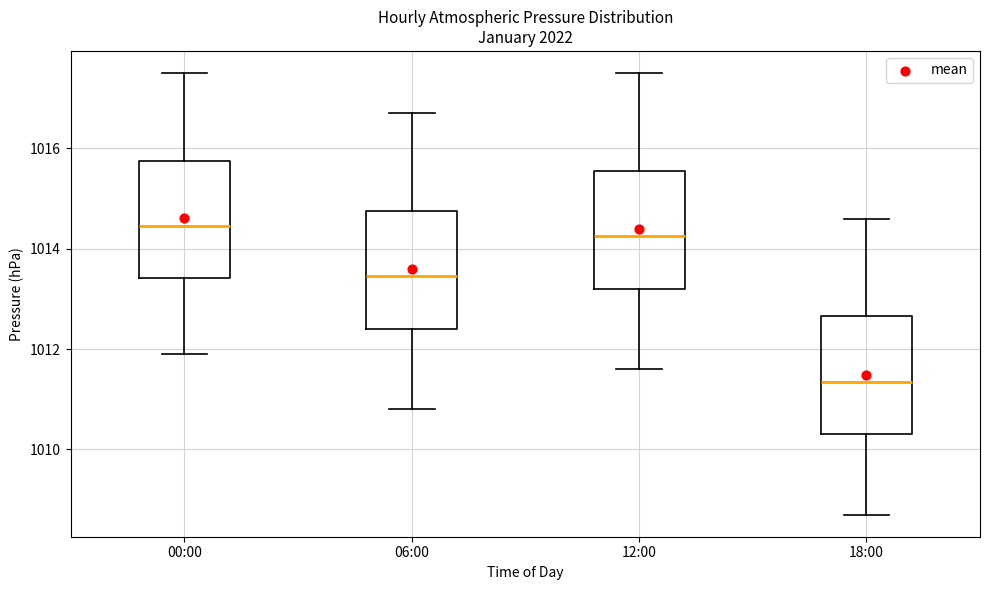

Which box's median line is the lowest?

18:00